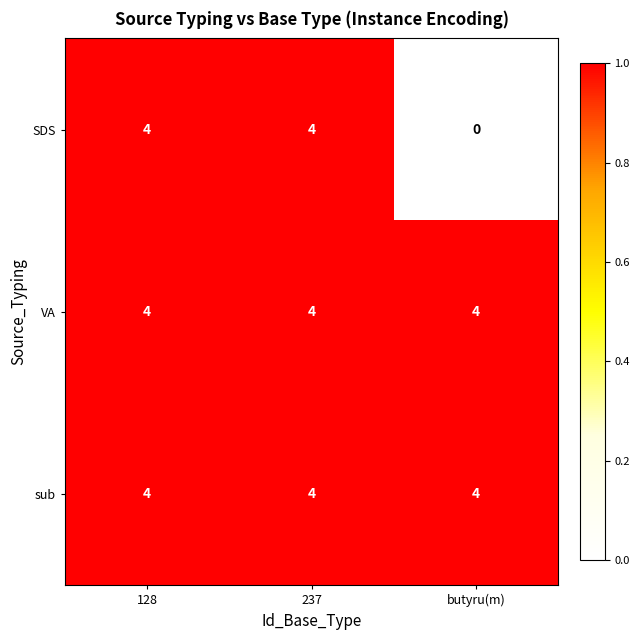

Which series has the widest spread of values?

SDS